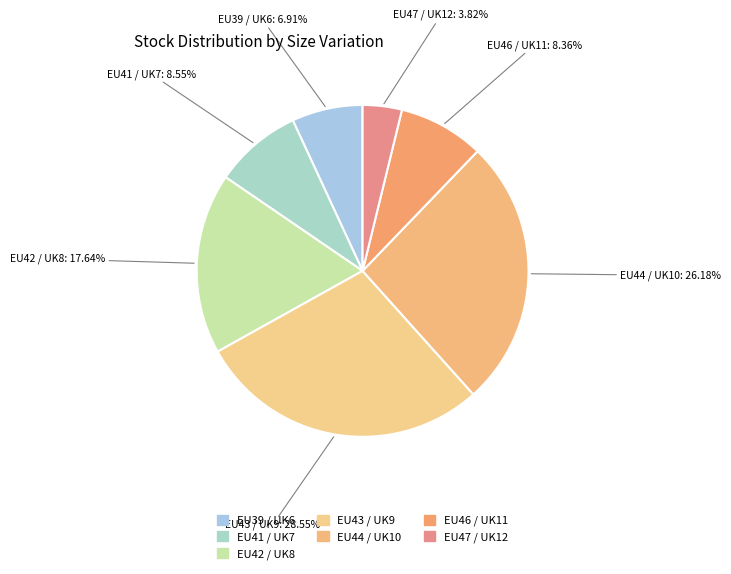

Approximately how many times larger is the value at EU47 / UK12 compared to EU46 / UK11?

0.5